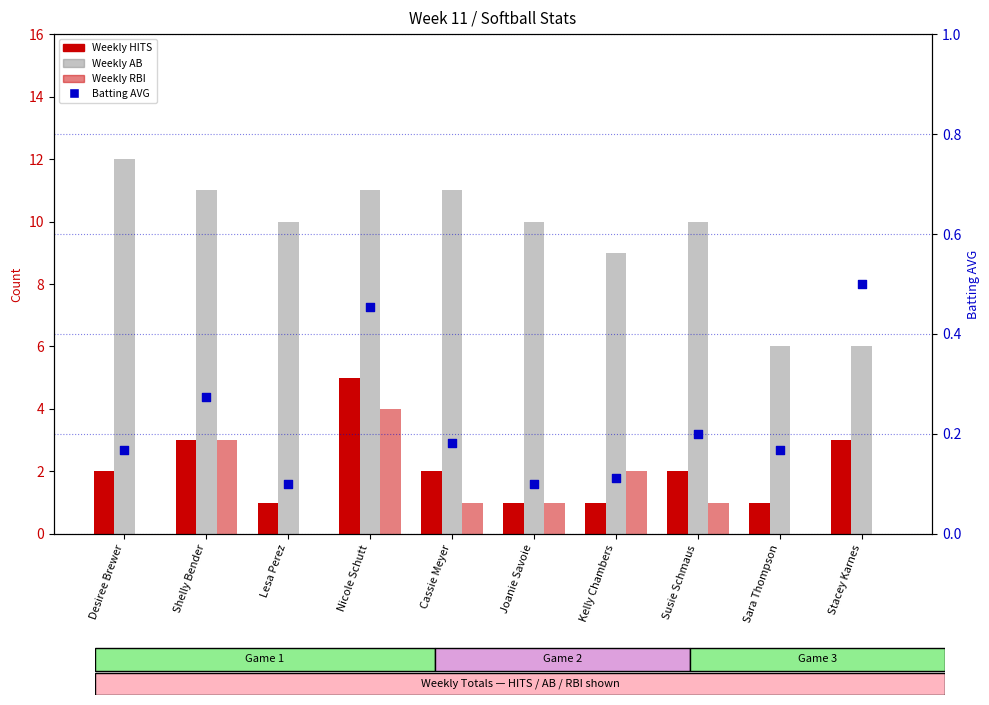

Is the value of Weekly AB at Shelly Bender greater than the value of AVG at Nicole Schutt?

Yes